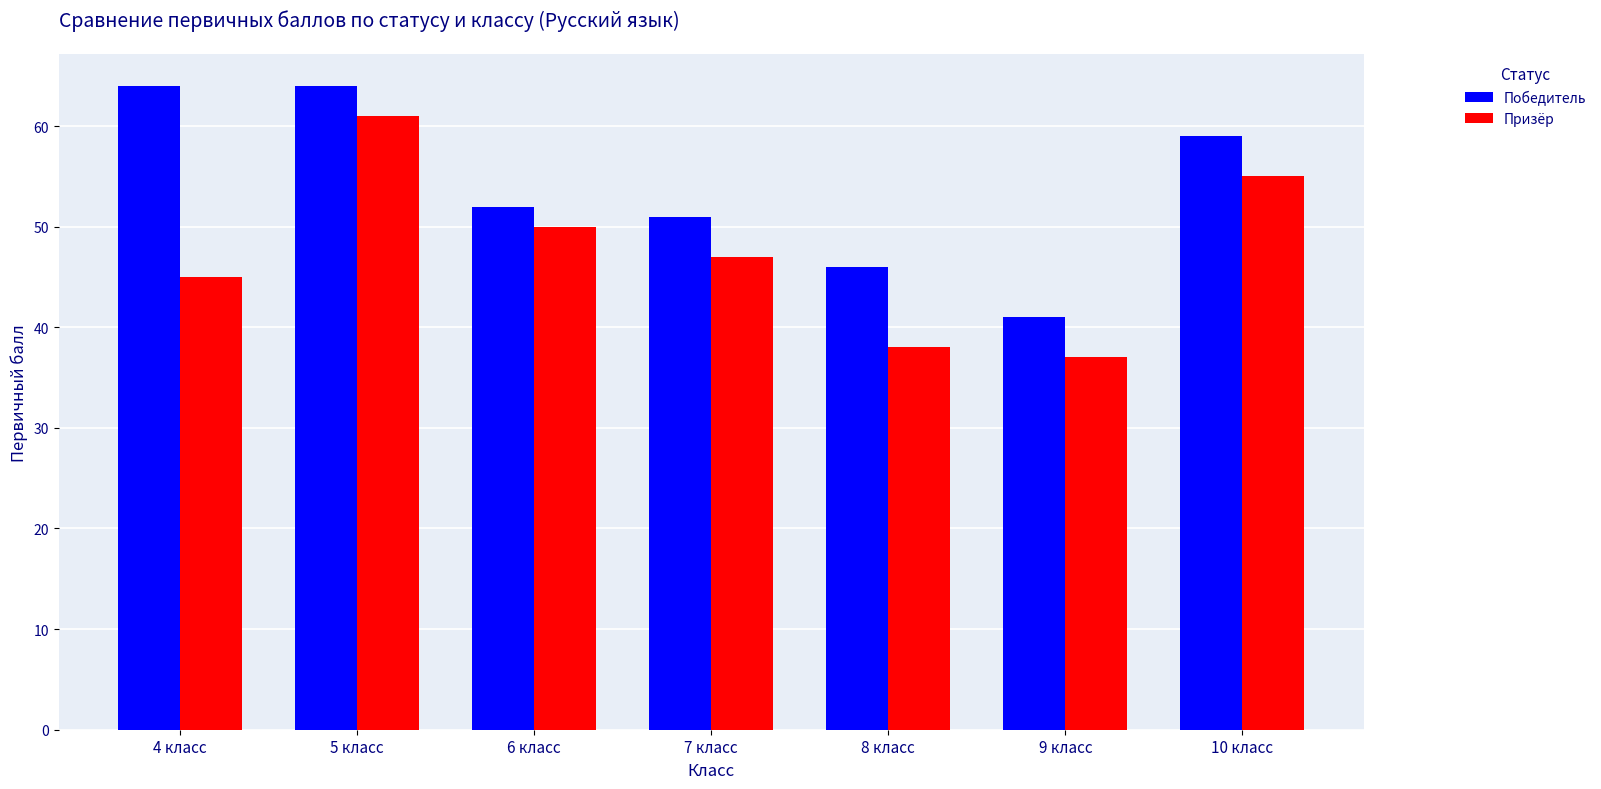

How many groups of bars are there?

7